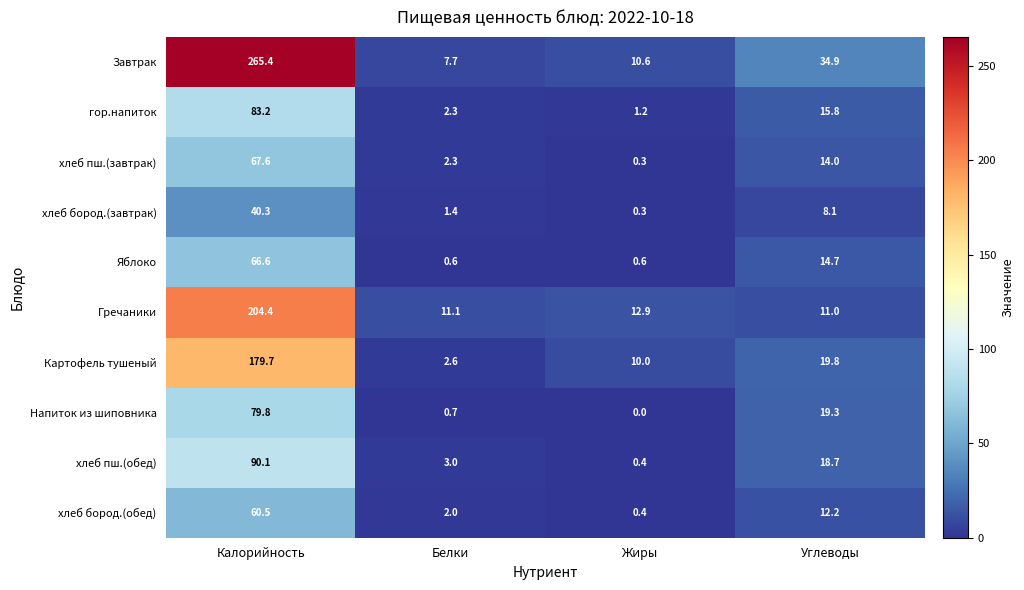

What is the total value across all series at Белки?

33.7